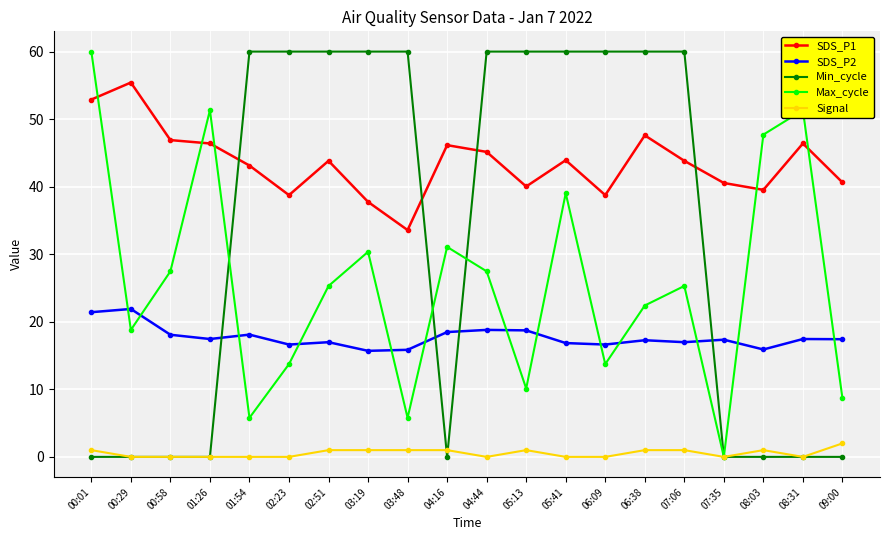

Between 08:03 and 08:31, which series saw the biggest shift?

SDS_P1